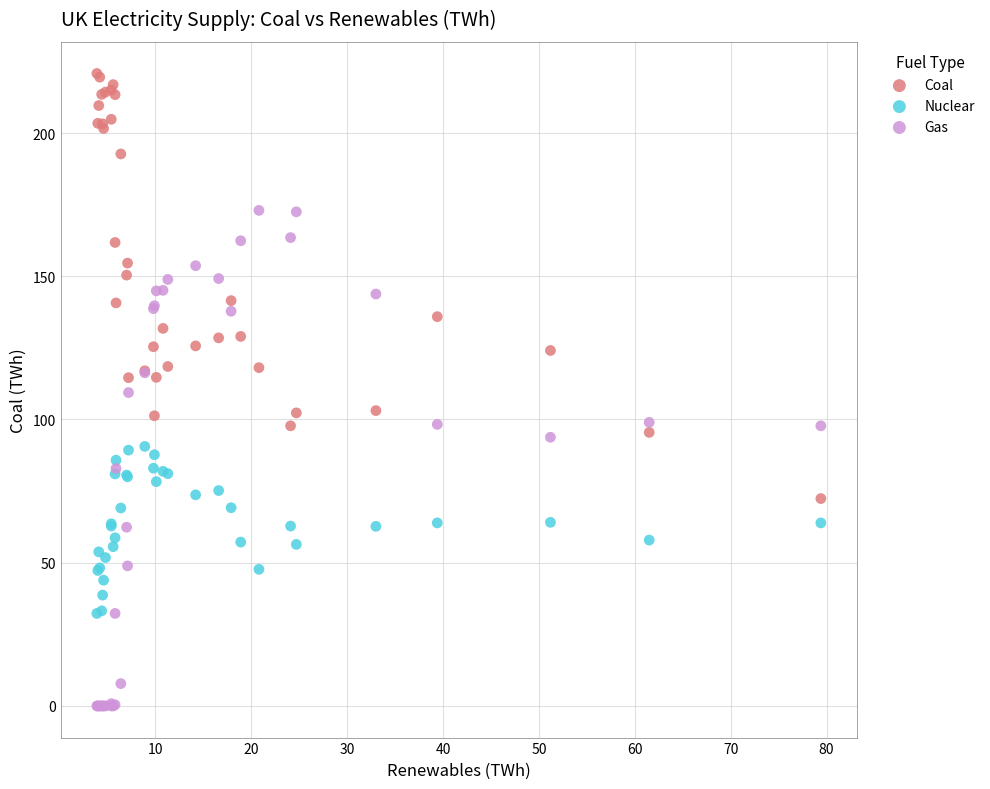

Which series reaches the minimum Y coordinate?

Gas